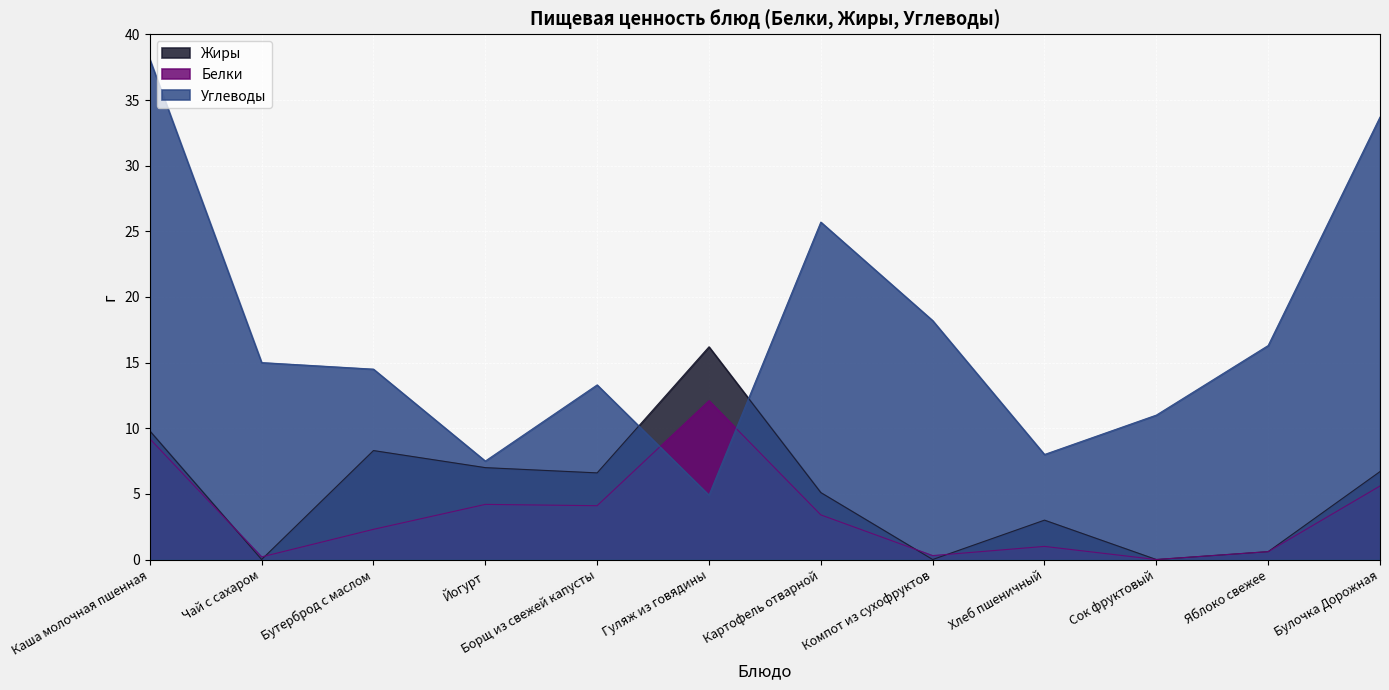

Which series changed the most between Сок фруктовый and Булочка Дорожная?

Углеводы